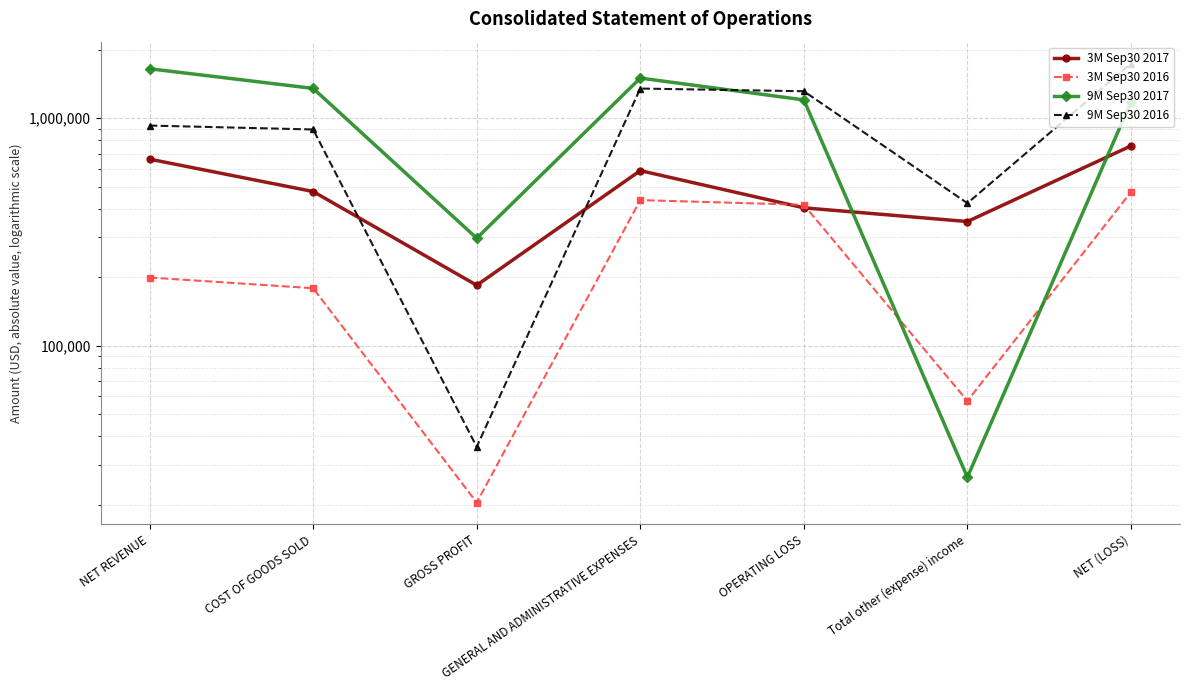

What is the smallest value displayed?

20508